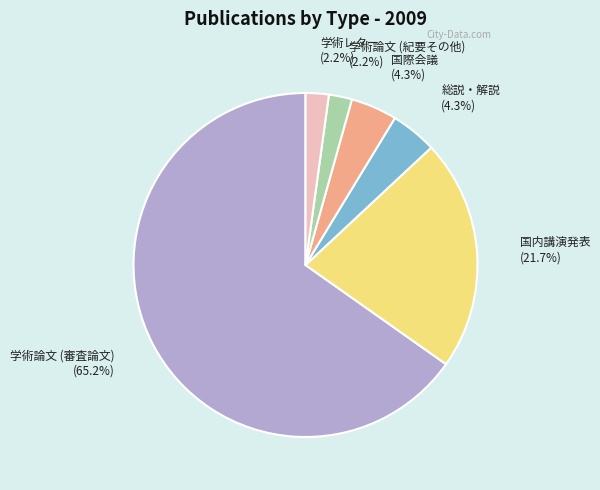

How many segments does this pie chart have?

6